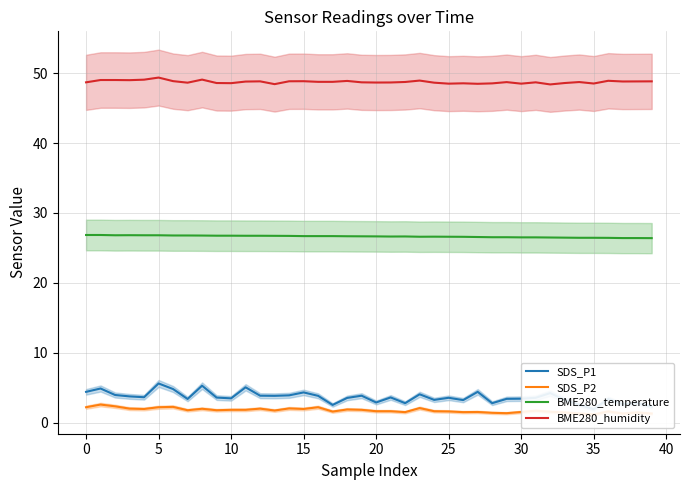

Is it true that BME280_humidity equals 48.6 at 10?

True